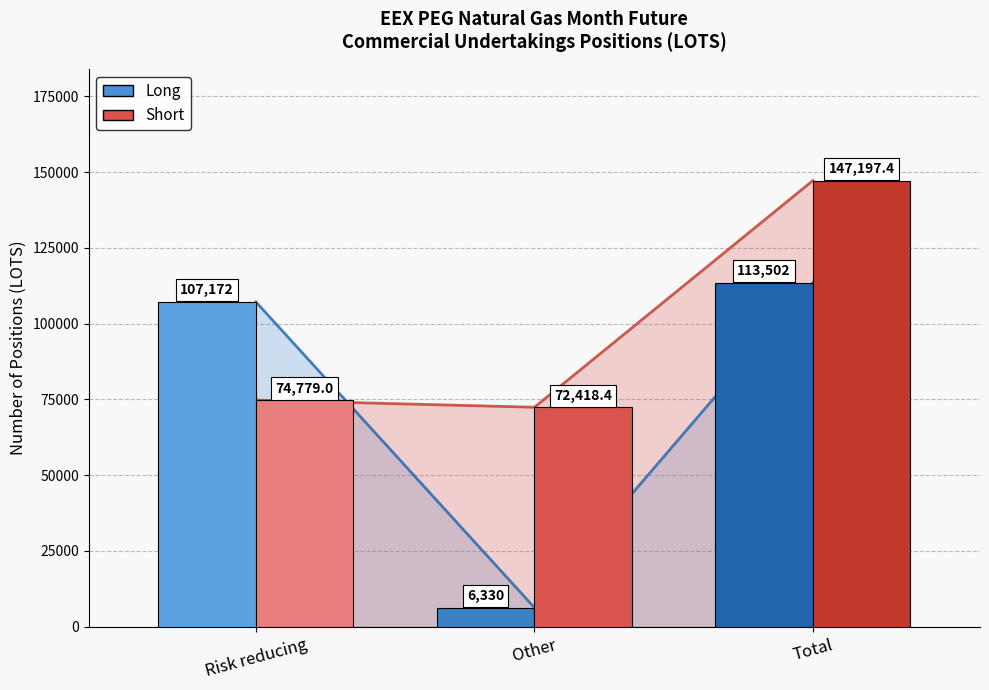

At how many categories does at least one series exceed 144818?

1